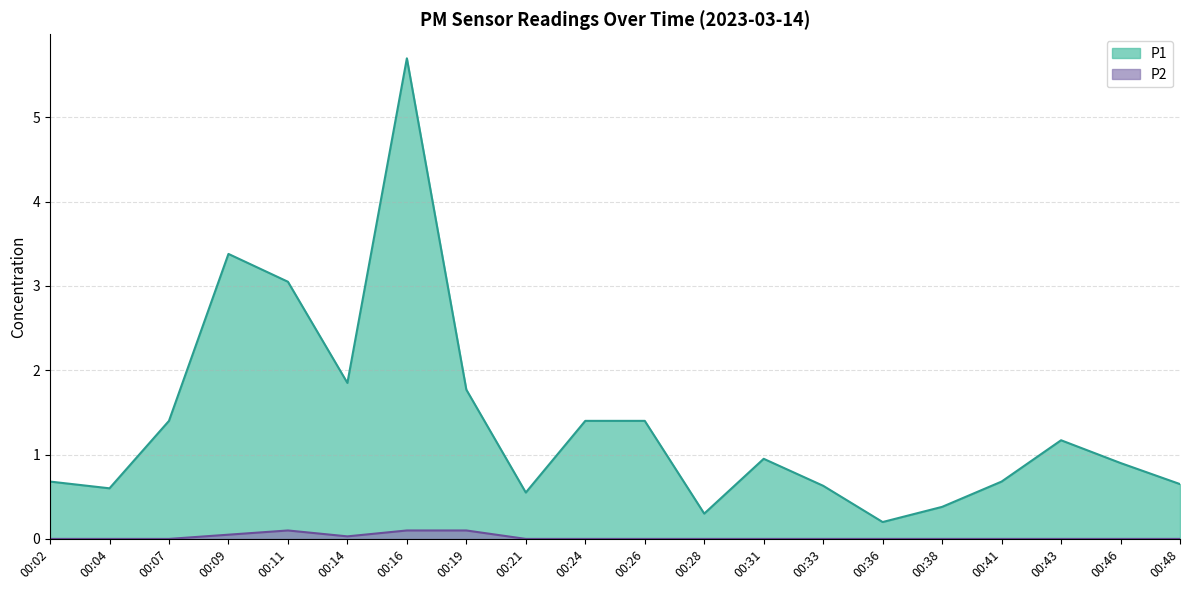

The P1 series shows 0.7 at 00:02. True or false?

True